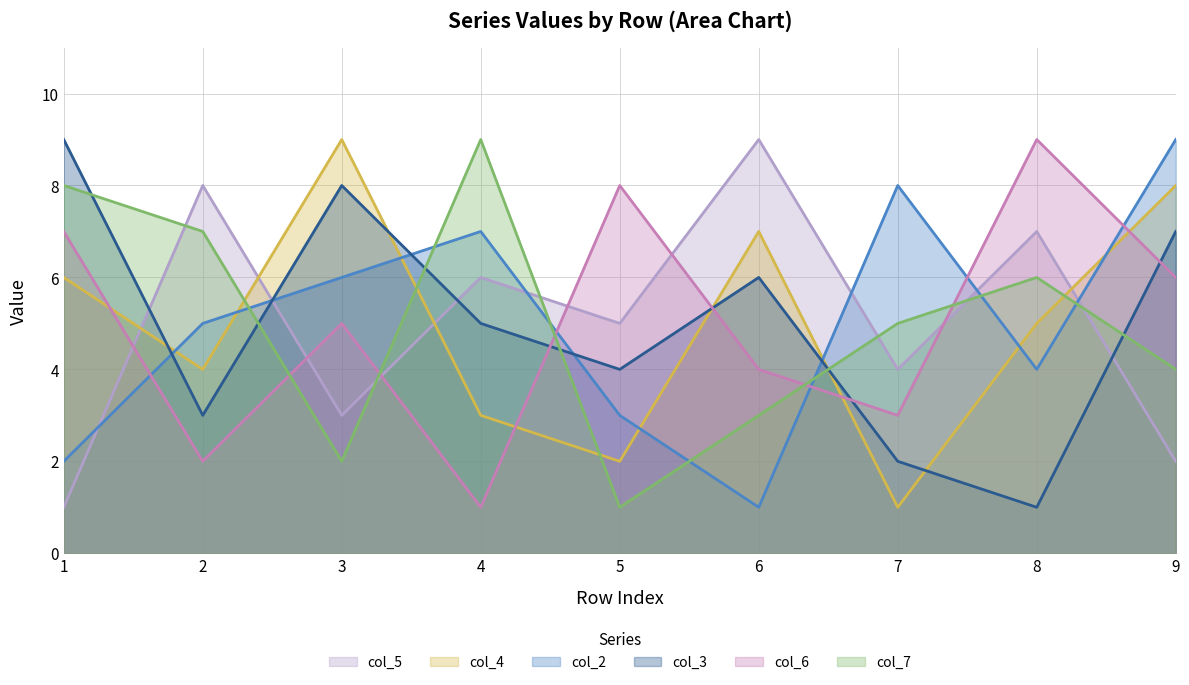

List the series in order of their peak value, lowest first.

col_2, col_5, col_4, col_3, col_6, col_7